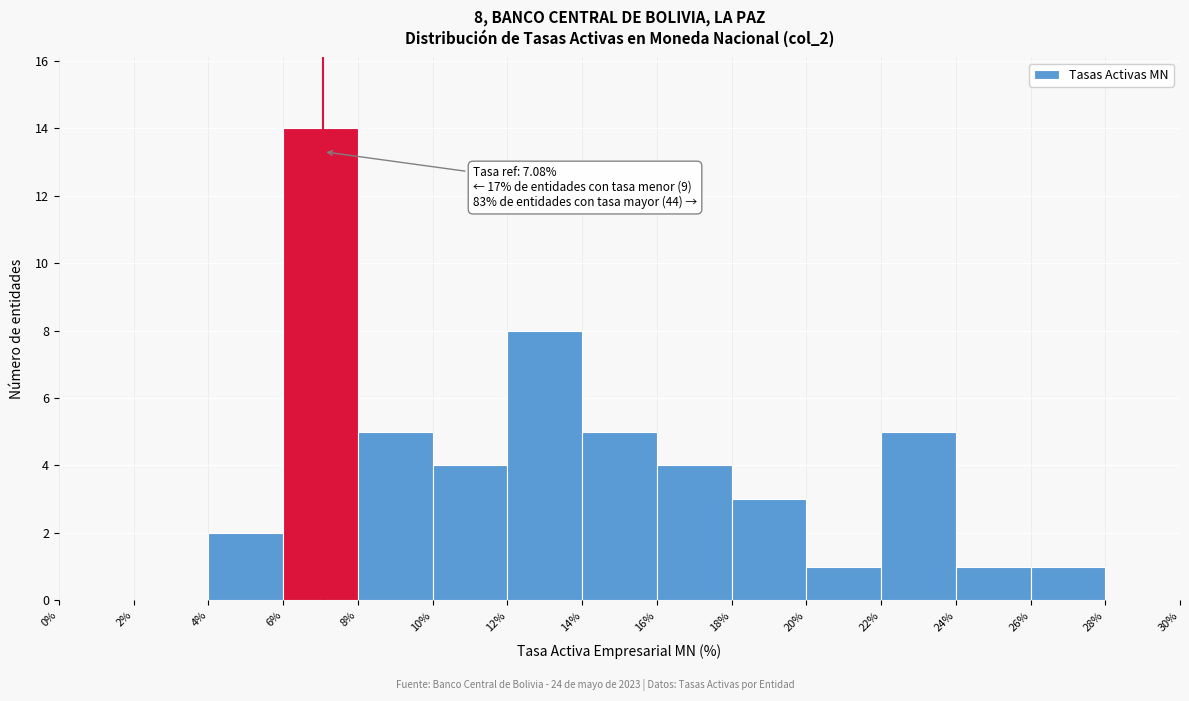

Which range on the x-axis has the tallest bar?

6% to 8%